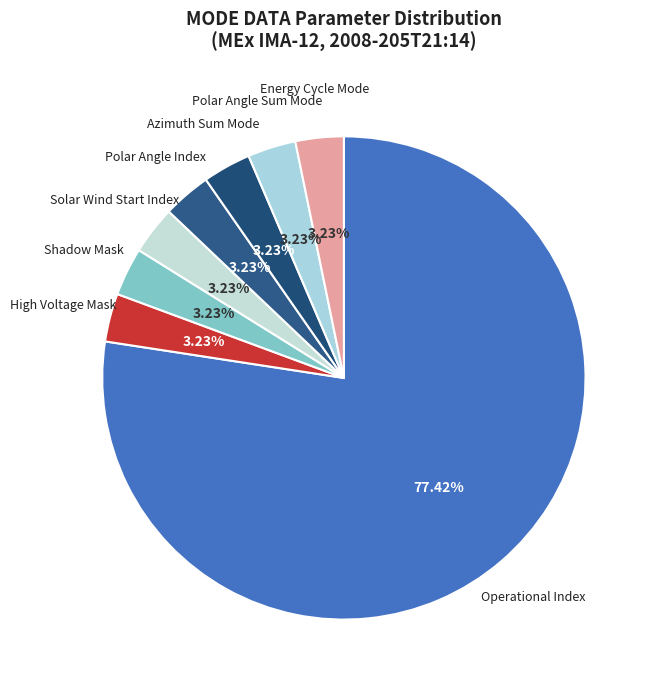

Count the number of slices in the pie.

8